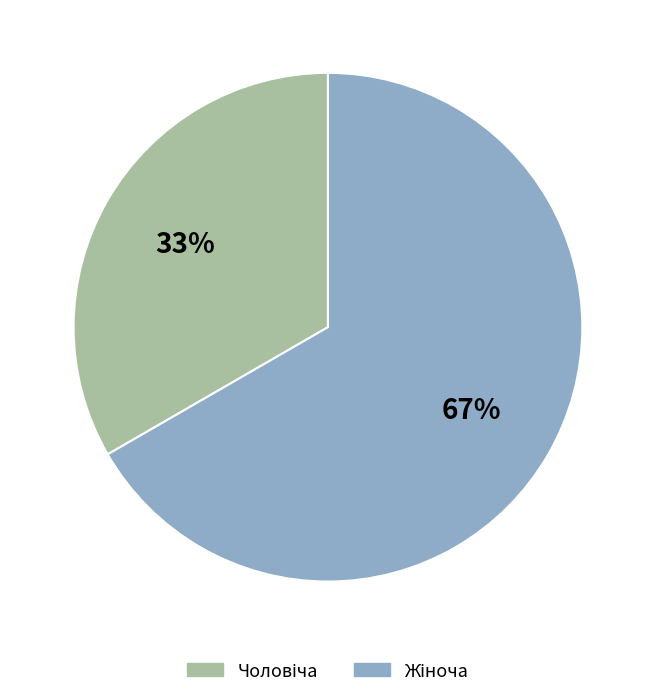

Is there a majority slice in this chart?

Yes